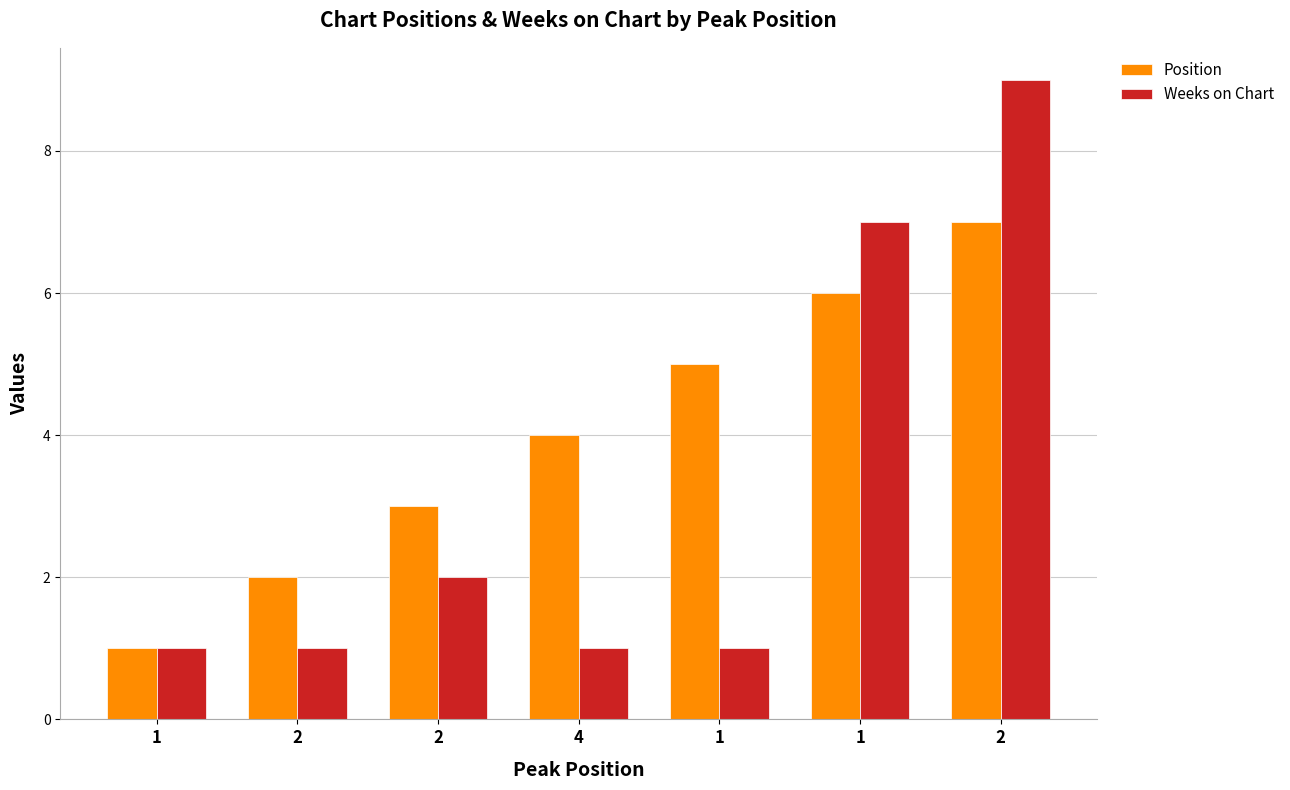

What are all the series names shown in the legend?

Position, Weeks on Chart